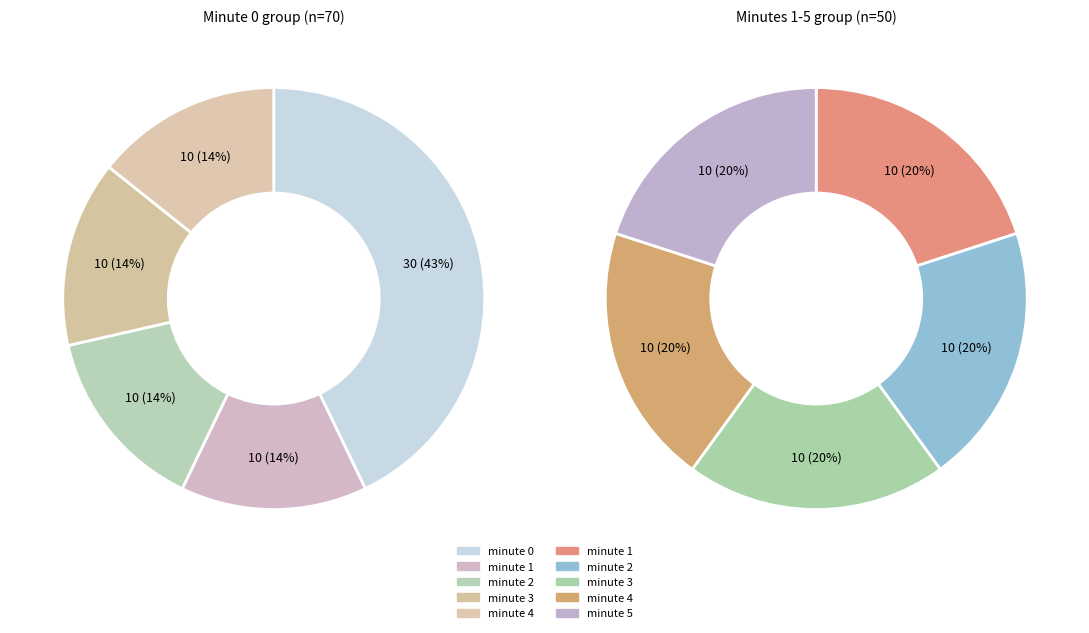

Do minute_3 and minute_1 together represent more than half of the pie?

No